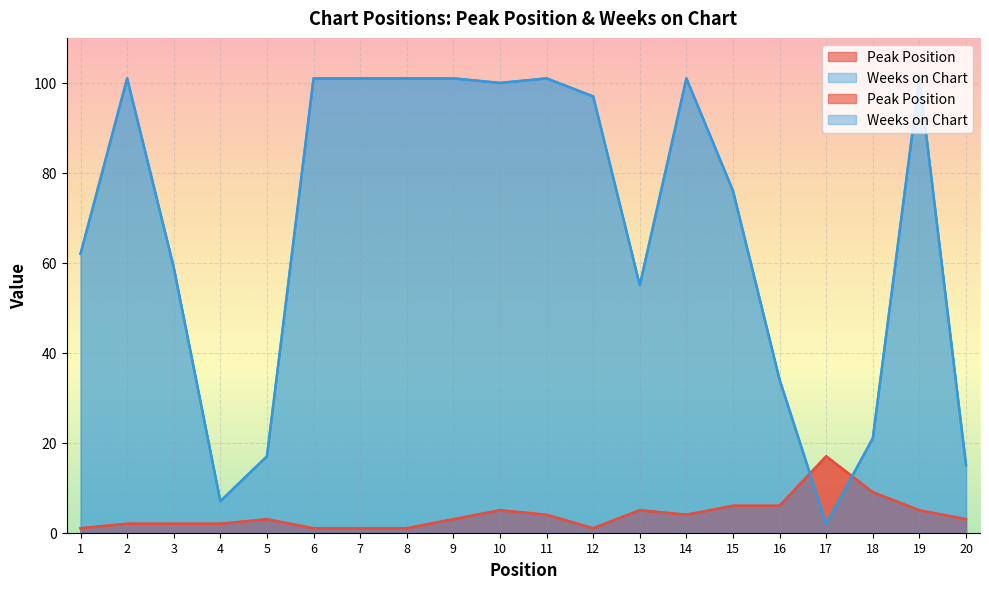

Between which two adjacent categories do Weeks on Chart and Peak Position first intersect?

16 and 17